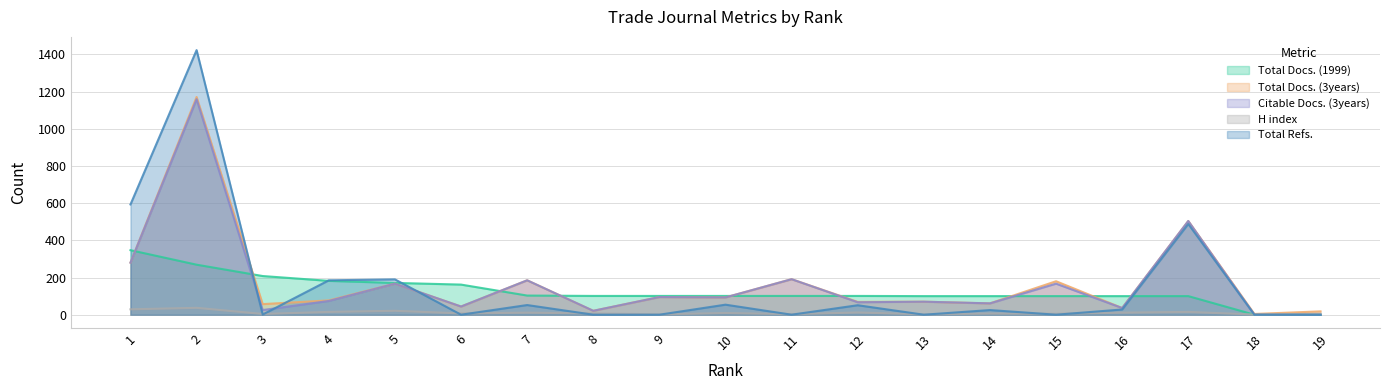

Which series changed the most between 3 and 16?

Total Docs. (1999)